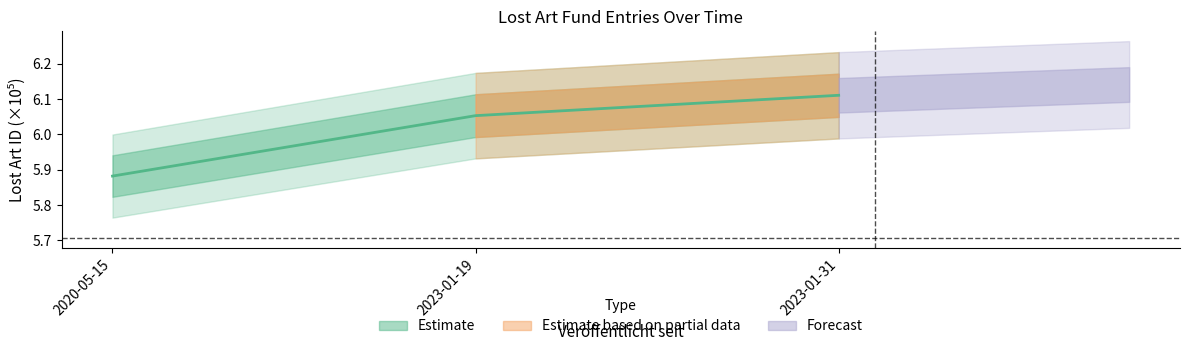

Is this an area chart (filled region under the line)?

No